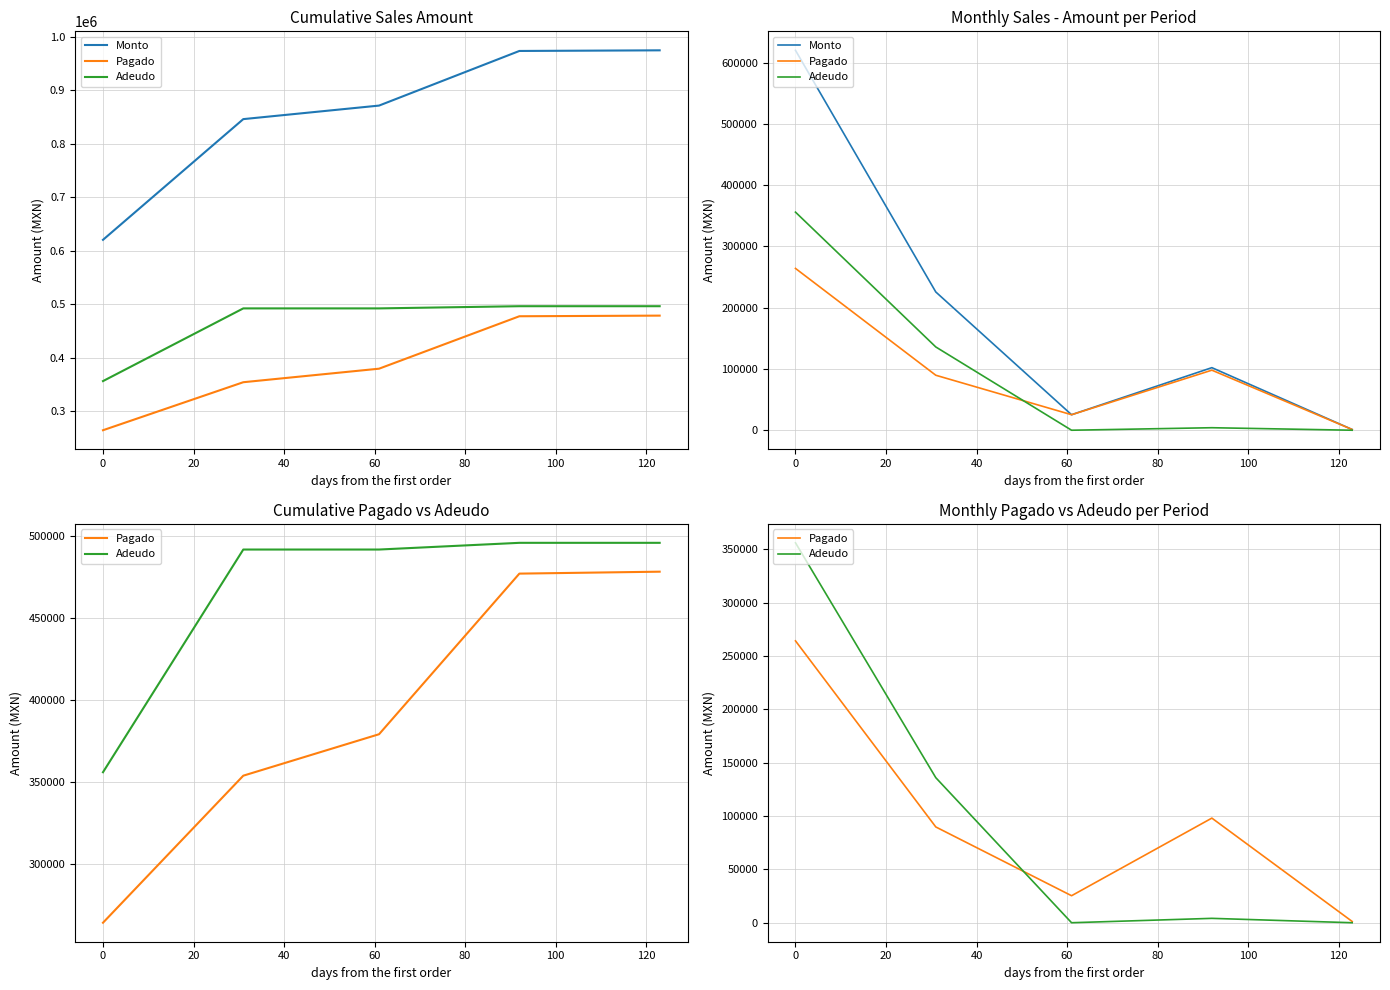

How many lines are shown in the chart?

3